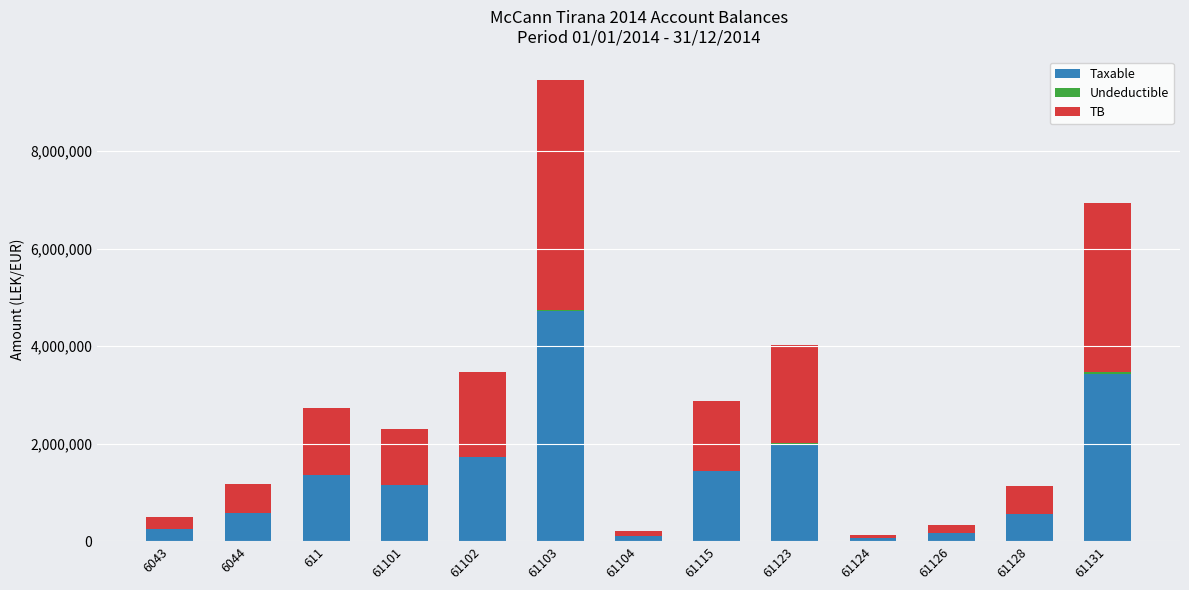

What is the total value across all series at 61131?

6931976.9